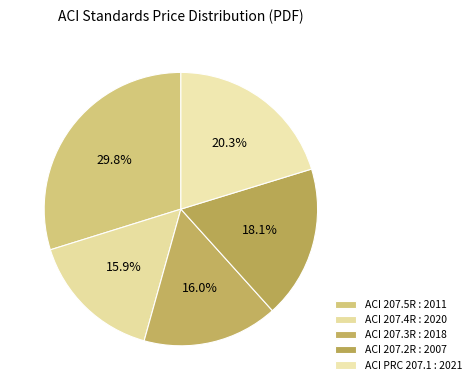

To the nearest percent, what percentage of the pie is ACI 207.2R : 2007?

18%